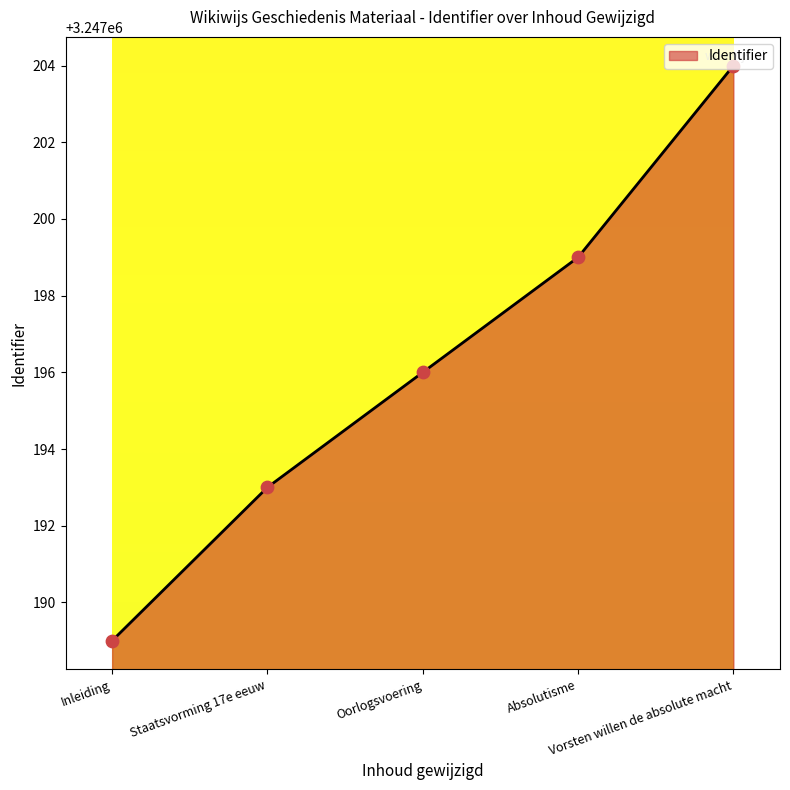

Approximately how many times larger is the value at Absolutisme compared to Inleiding?

1.0